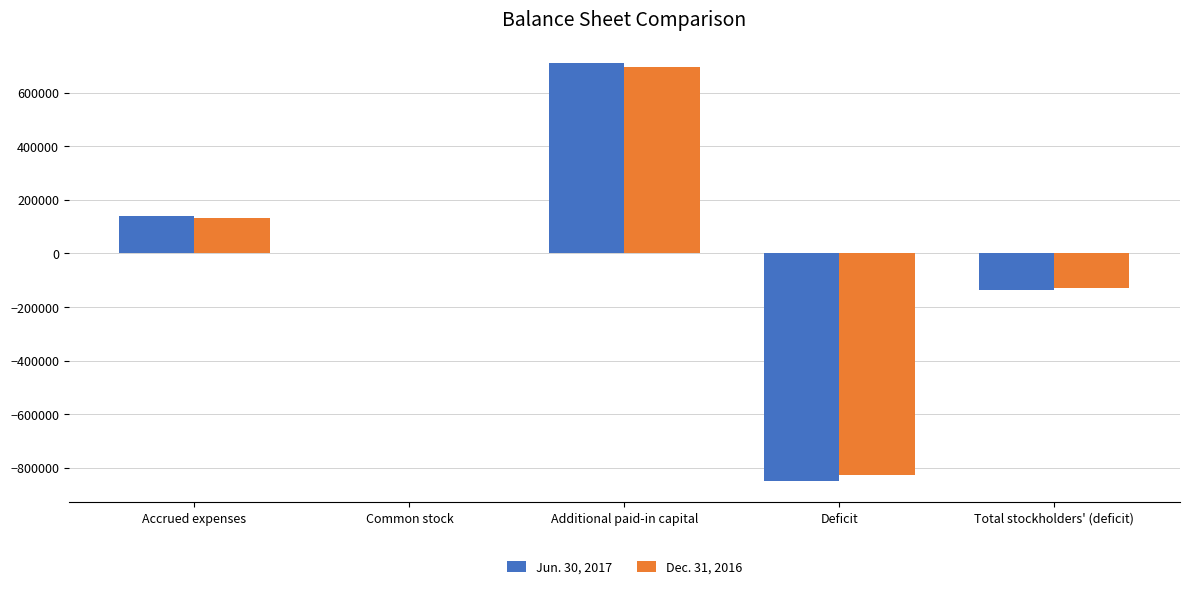

The Dec. 31, 2016 series shows -1332943 at Deficit. True or false?

False